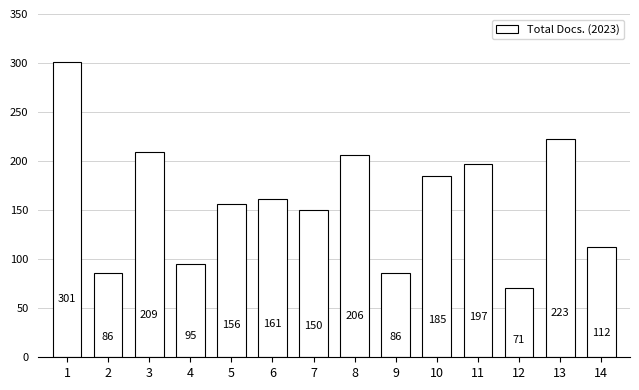

Approximately how many times larger is the value at 6 compared to 14?

1.4